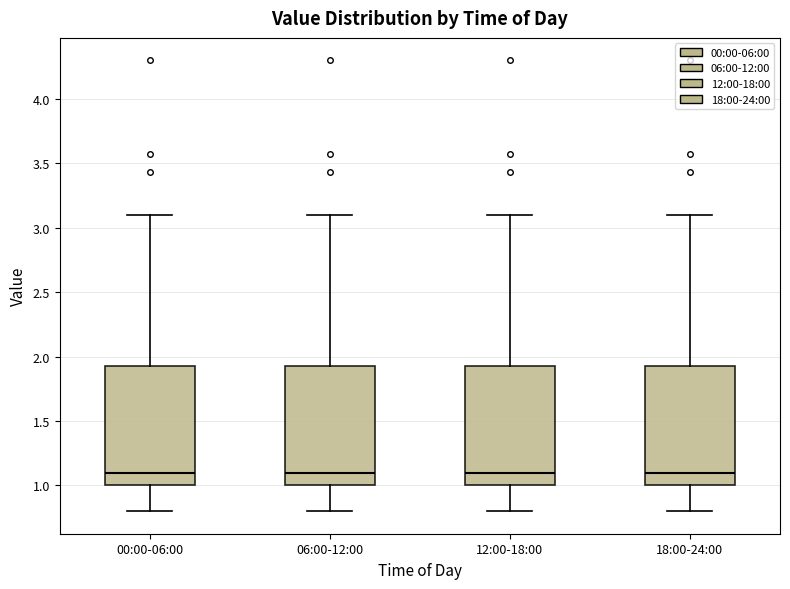

Where does the lower whisker of the box for 06:00-12:00 end on the y-axis? The values are not printed on the chart, so give them approximately, as read against the axis.

0.80